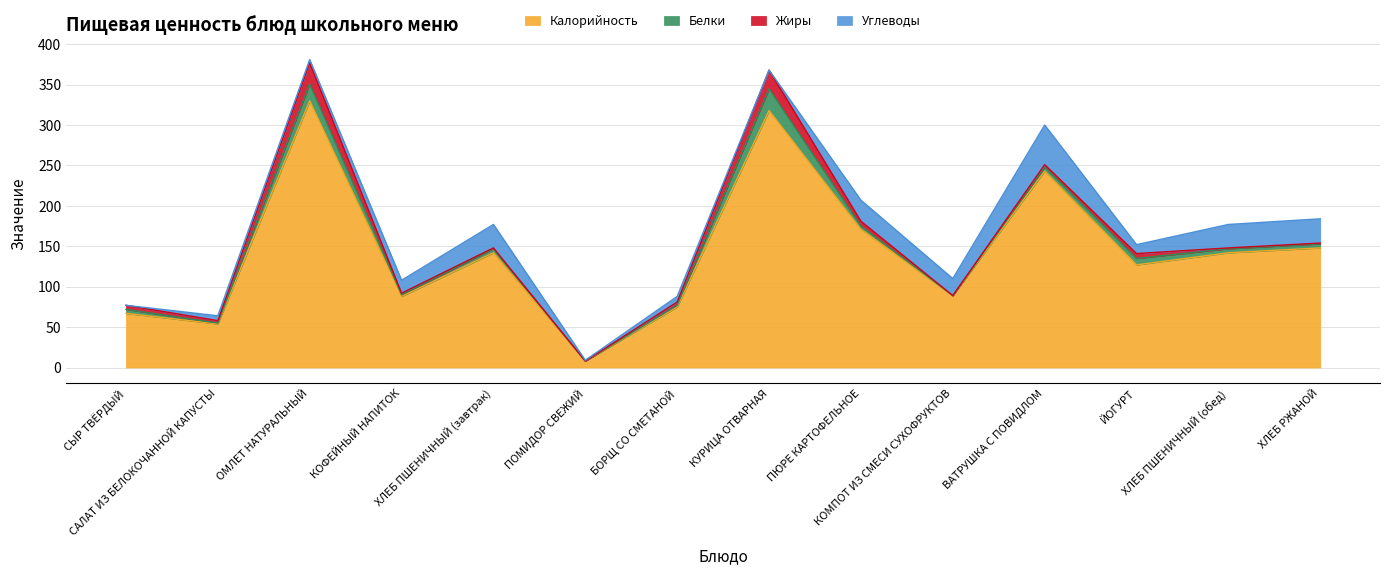

The Калорийность series shows 53 at КОМПОТ ИЗ СМЕСИ СУХОФРУКТОВ. True or false?

False